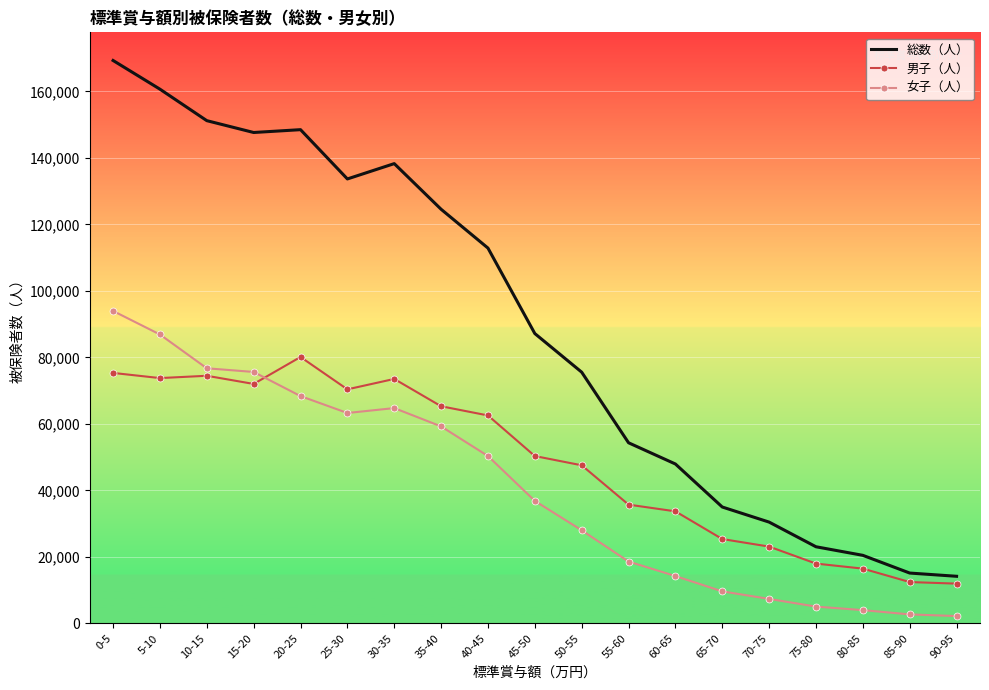

The value of 女子（人） at 30-35 is 39348. True or false?

False